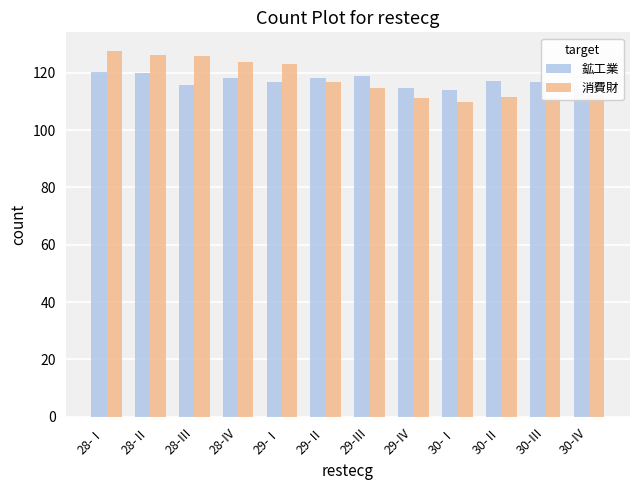

What value does the 消費財 series have at 30-Ⅱ?

111.4